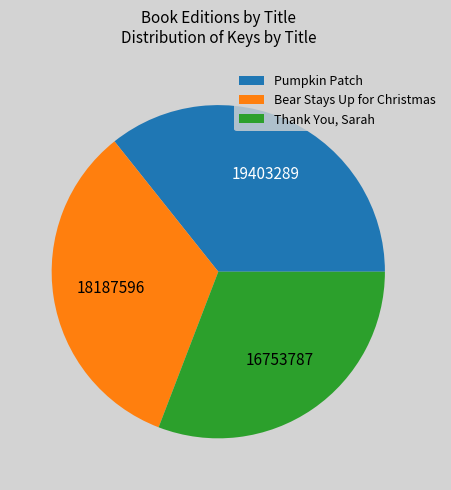

The Pumpkin Patch slice represents 36% of the pie. True or false?

True